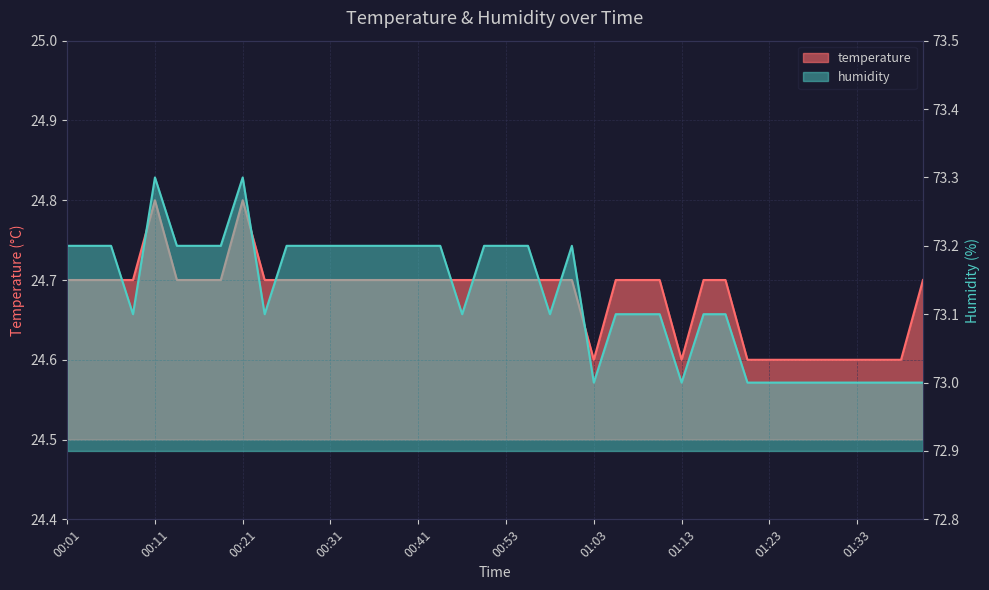

How many humidity values are between 73 and 74?

40